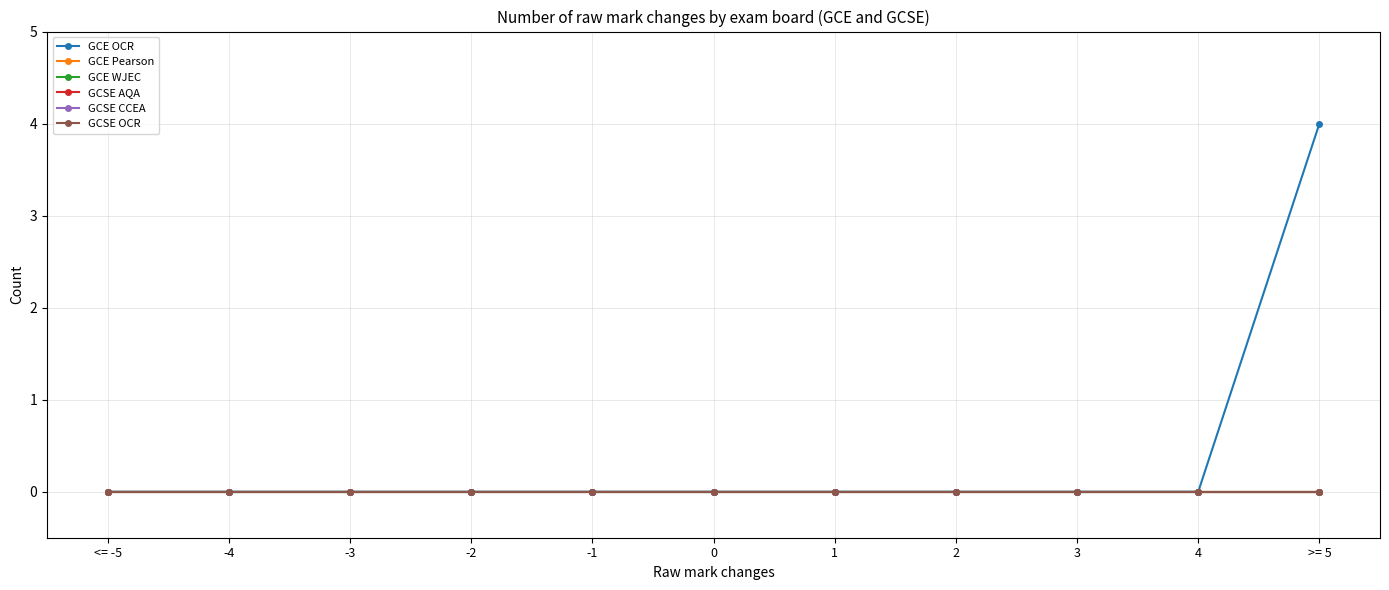

Does the chart have visible grid lines?

Yes